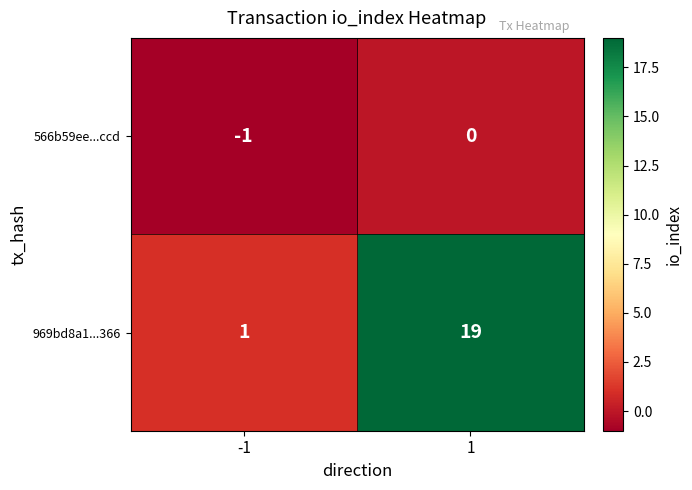

Reading left to right, extract all data points from this chart.

566b59ee...ccd: -1=-1	1=0
969bd8a1...366: -1=1	1=19